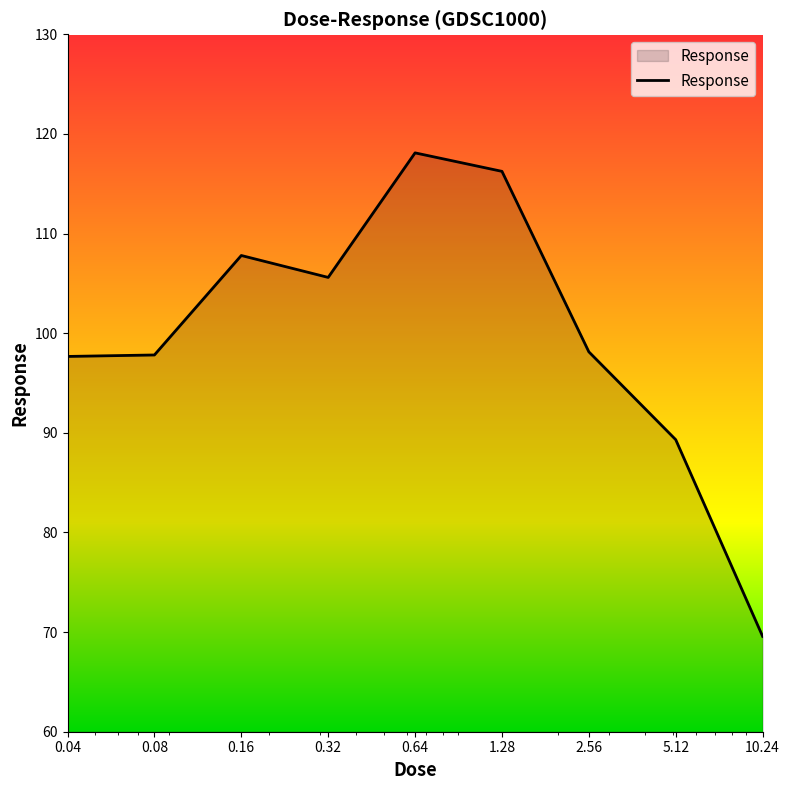

Where is the first local minimum?

0.32